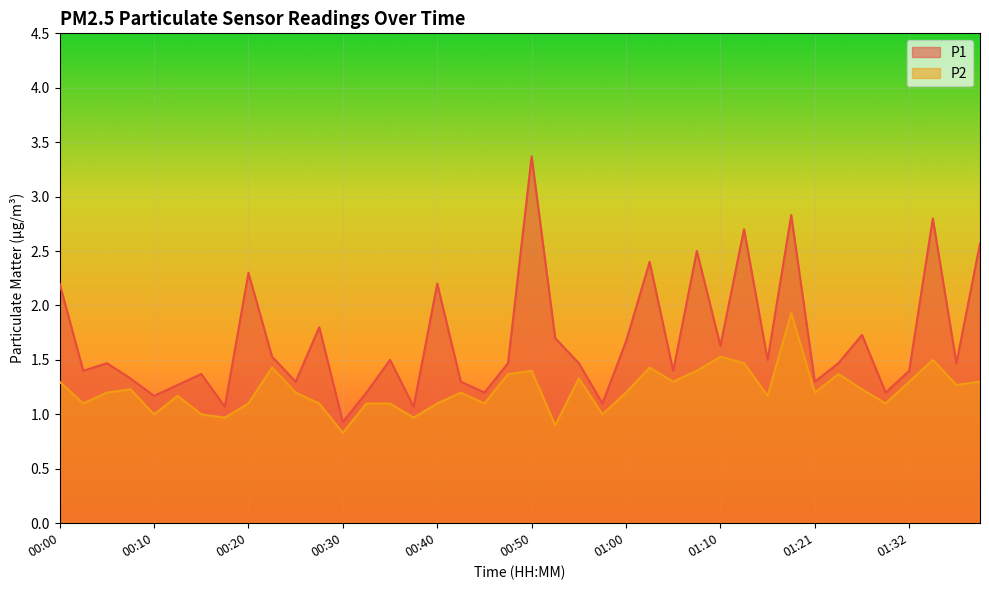

How many values in the P2 series are below 1?

4